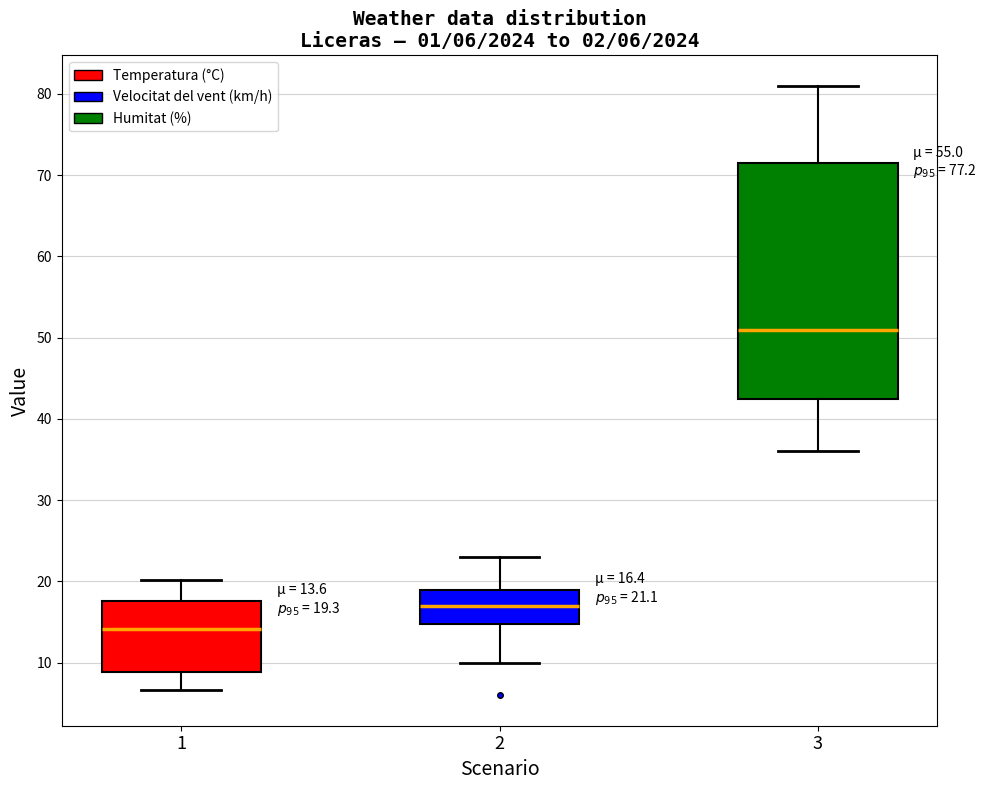

Comparing the boxes themselves (not the whiskers), which one is the tallest?

3